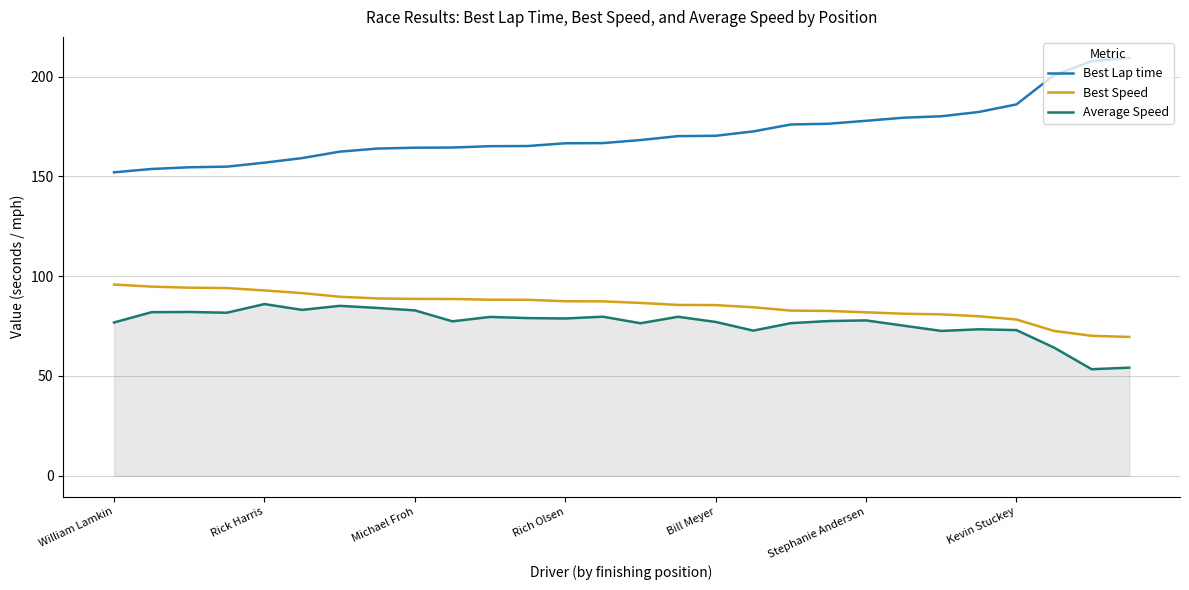

Which series has the largest range (max minus min)?

Best Lap time